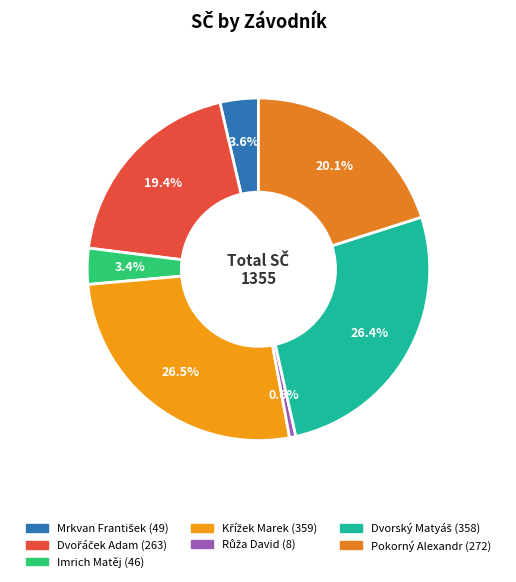

Approximately how many times larger is the value at Imrich Matěj compared to Mrkvan František?

0.9